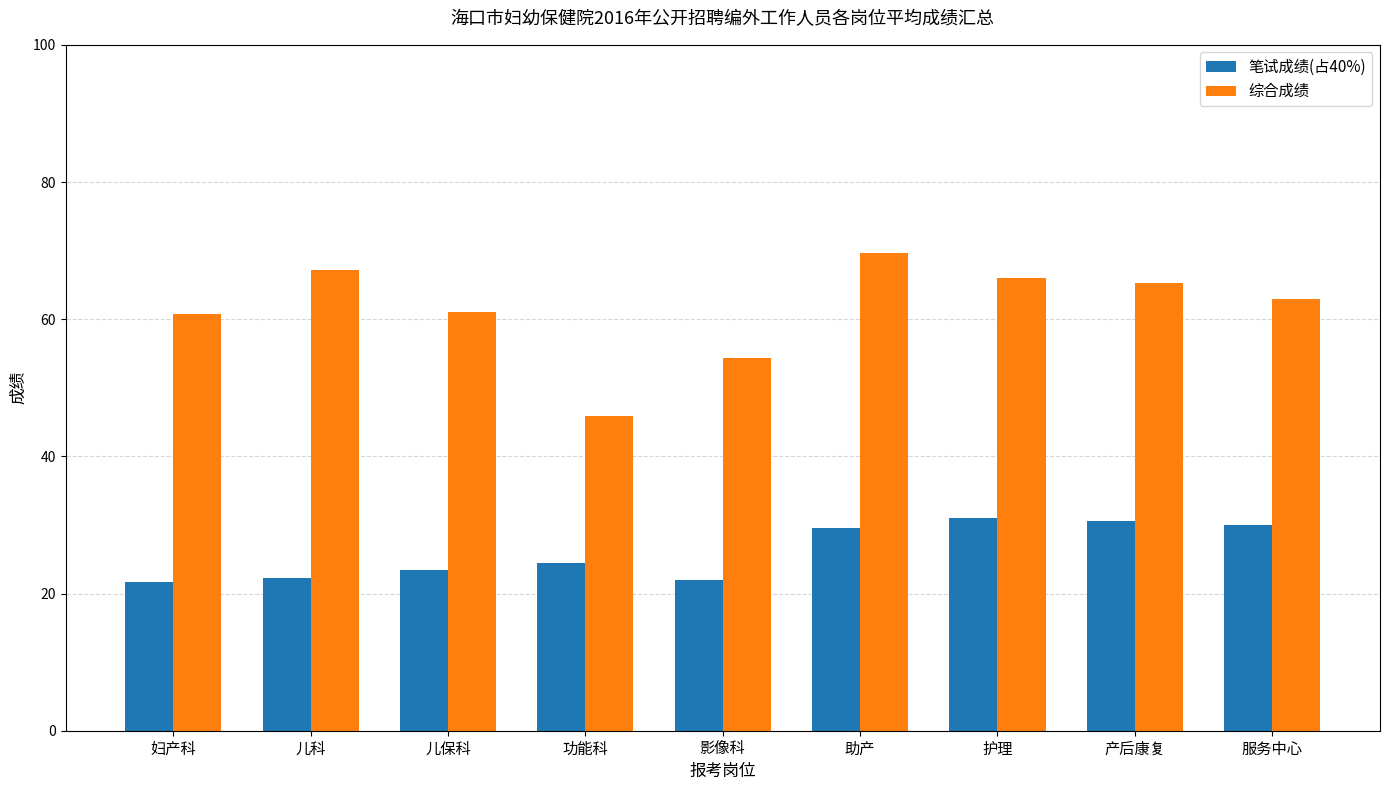

What is the difference between the second highest and minimum values in the 笔试成绩(占40%) series?

8.8